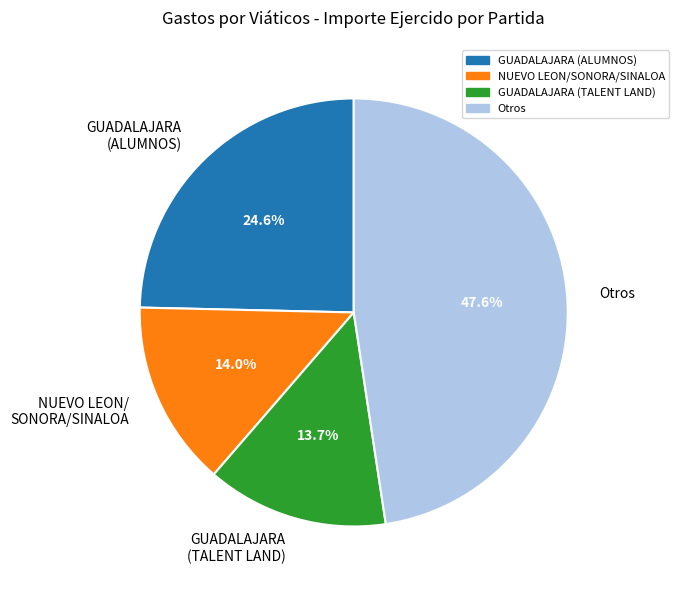

Is there a majority slice in this chart?

No